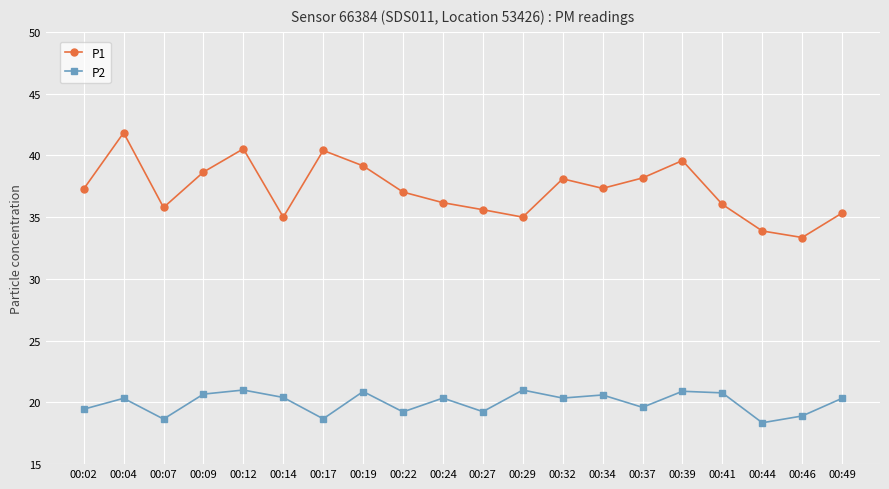

Count the number of data series in this chart.

2